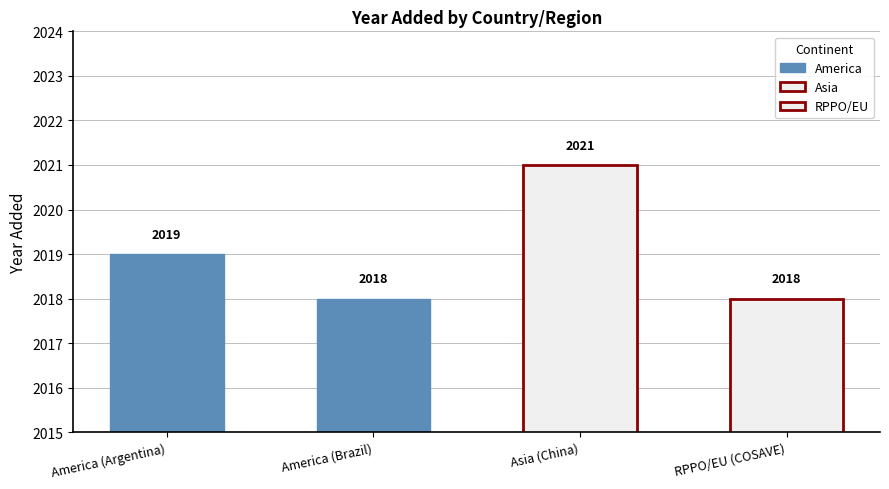

Is it true that the value at America (Argentina) is 1163?

False